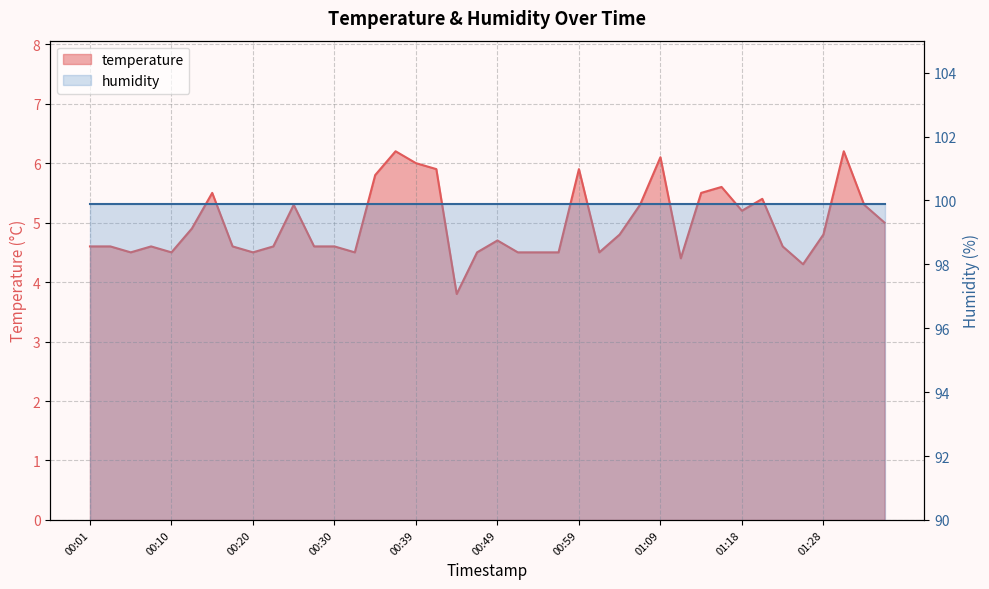

List the labels in order of value, smallest first.

00:44, 01:26, 01:11, 00:05, 00:10, 00:20, 00:32, 00:47, 00:52, 00:54, 00:57, 01:01, 00:01, 00:03, 00:08, 00:18, 00:22, 00:27, 00:30, 01:23, 00:49, 01:04, 01:28, 00:13, 01:35, 01:18, 00:25, 01:06, 01:33, 01:21, 00:15, 01:14, 01:16, 00:35, 00:42, 00:59, 00:39, 01:09, 00:37, 01:31